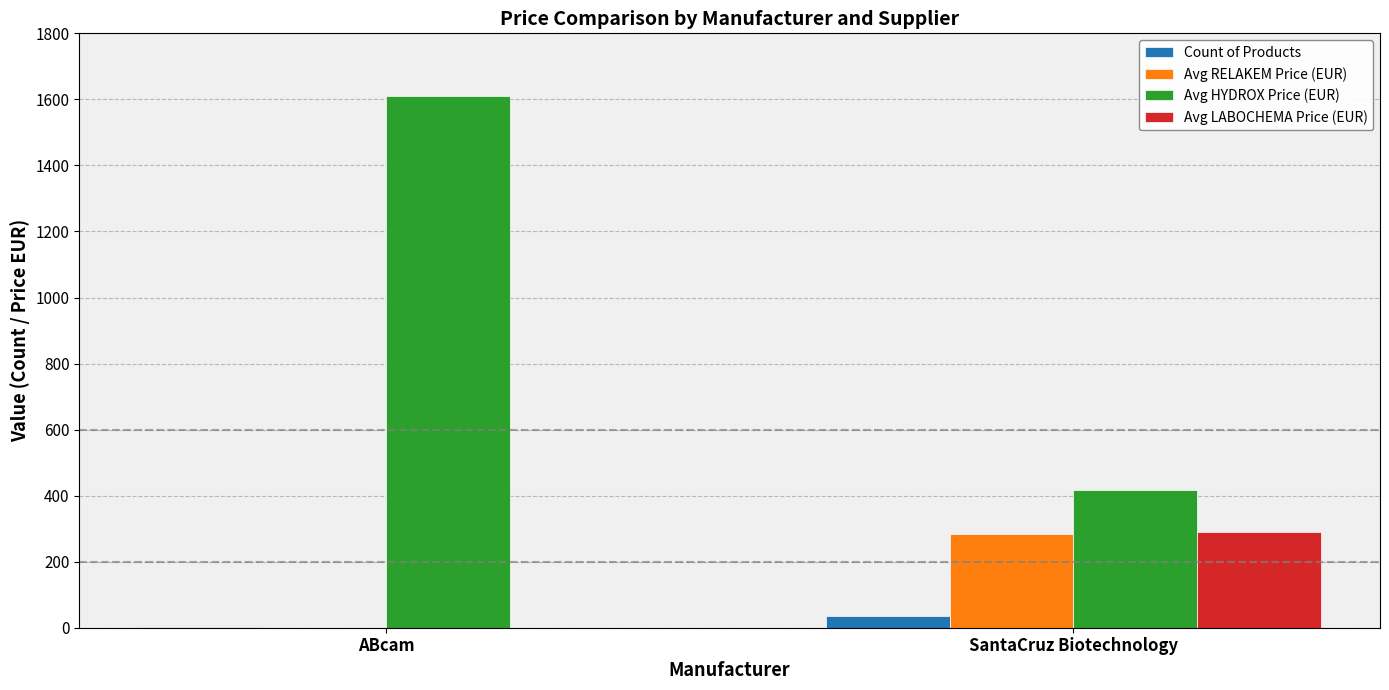

Which series changed the most between ABcam and SantaCruz Biotechnology?

Avg HYDROX Price (EUR)